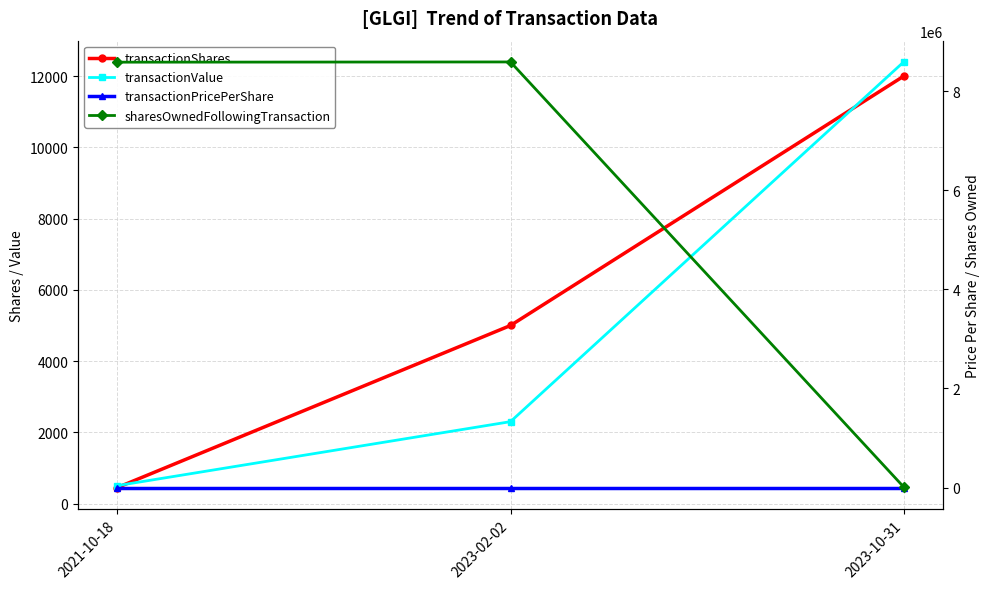

At which label does transactionShares reach its minimum?

2021-10-18